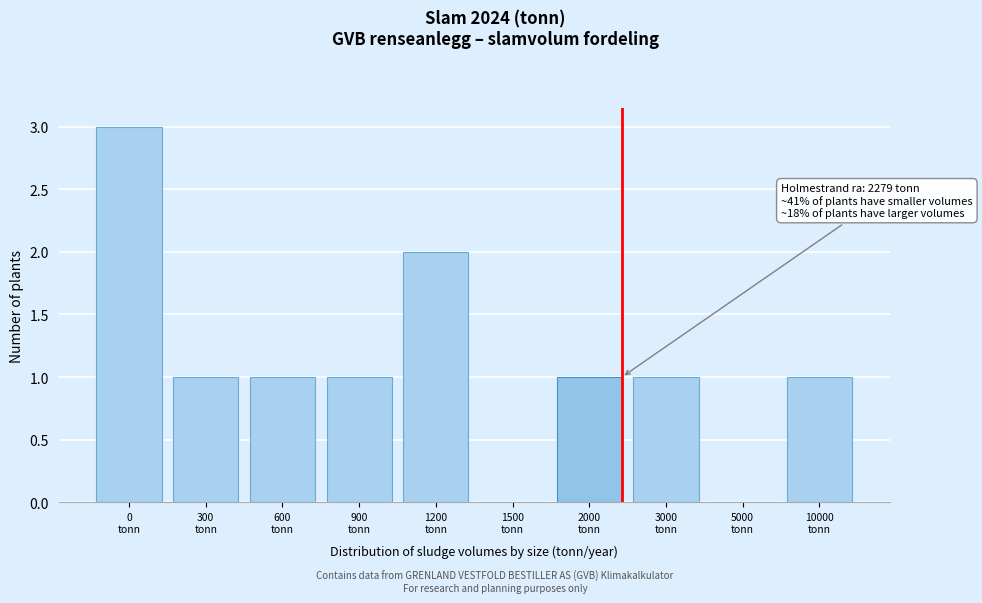

What is the sum of all values?

11